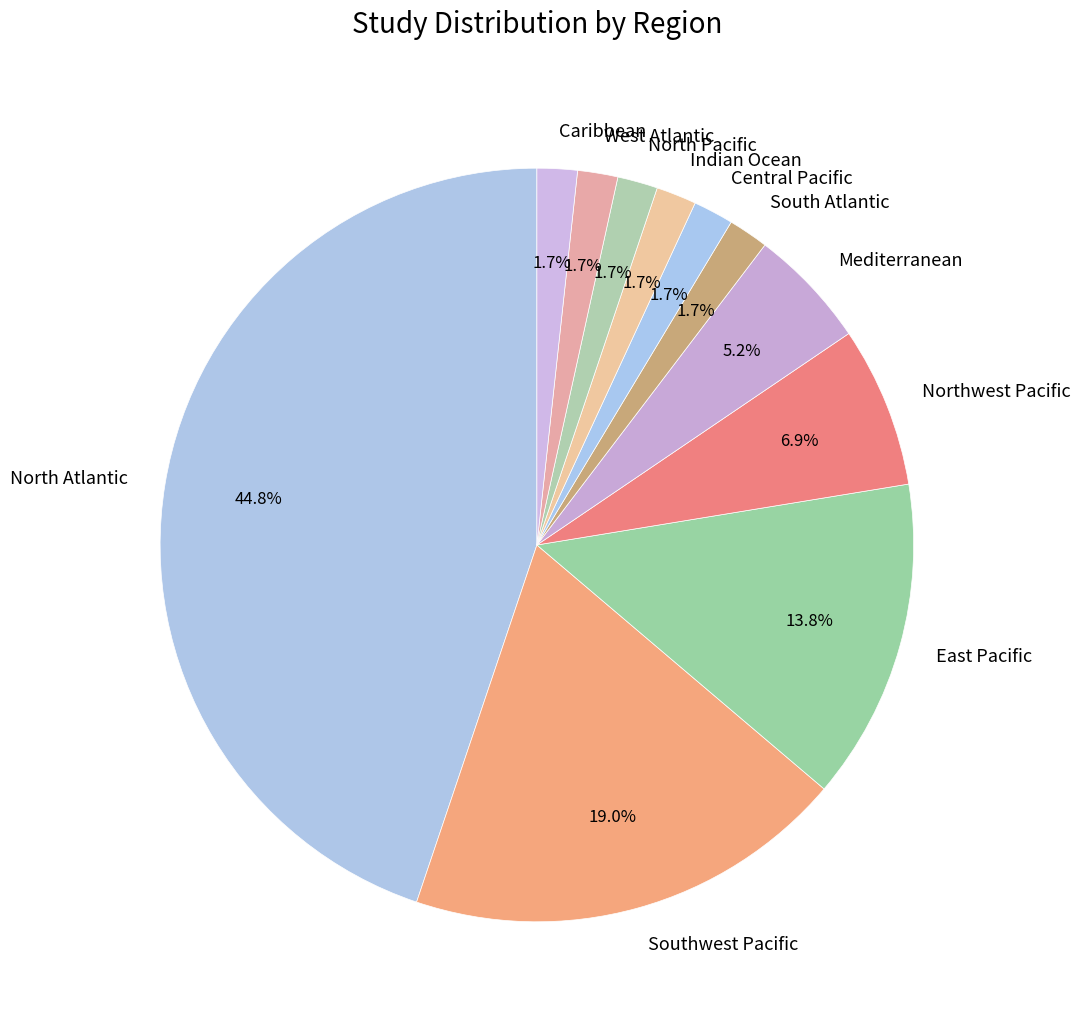

Approximately how many times larger is the value at Mediterranean compared to Northwest Pacific?

0.8